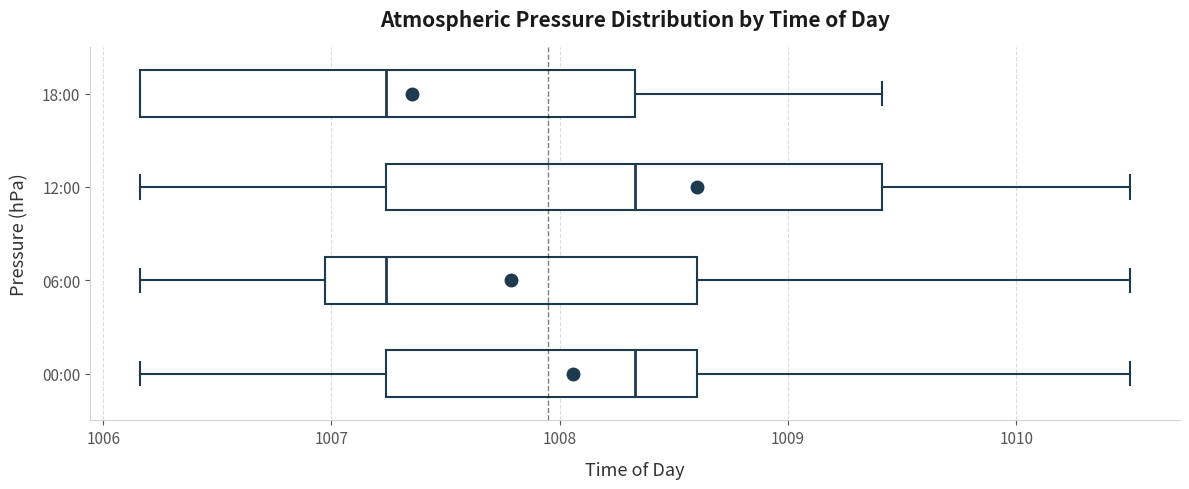

Reading bottom to top, read every box against the x-axis: the position of its median line, the range the box covers, and the ends of its whiskers. The values are not printed on the chart, so give them approximately, as read against the axis.

00:00: median 1008.3, box 1007.2 to 1008.6, whiskers 1006.2 to 1010.5
06:00: median 1007.2, box 1007.0 to 1008.6, whiskers 1006.2 to 1010.5
12:00: median 1008.3, box 1007.2 to 1009.4, whiskers 1006.2 to 1010.5
18:00: median 1007.2, box 1006.2 to 1008.3, whiskers 1006.2 to 1009.4